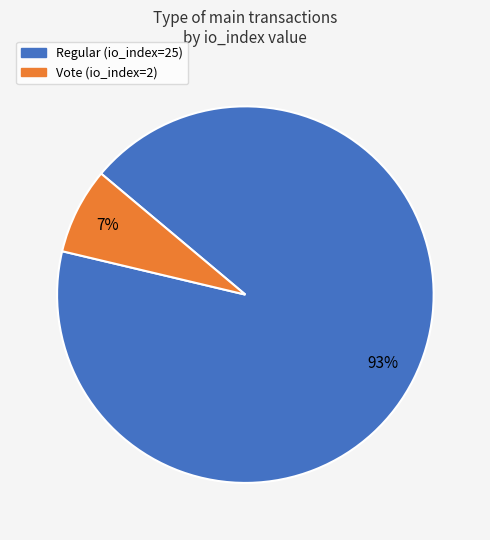

Between Vote (io_index=2) and Regular (io_index=25), which is larger?

Regular (io_index=25)